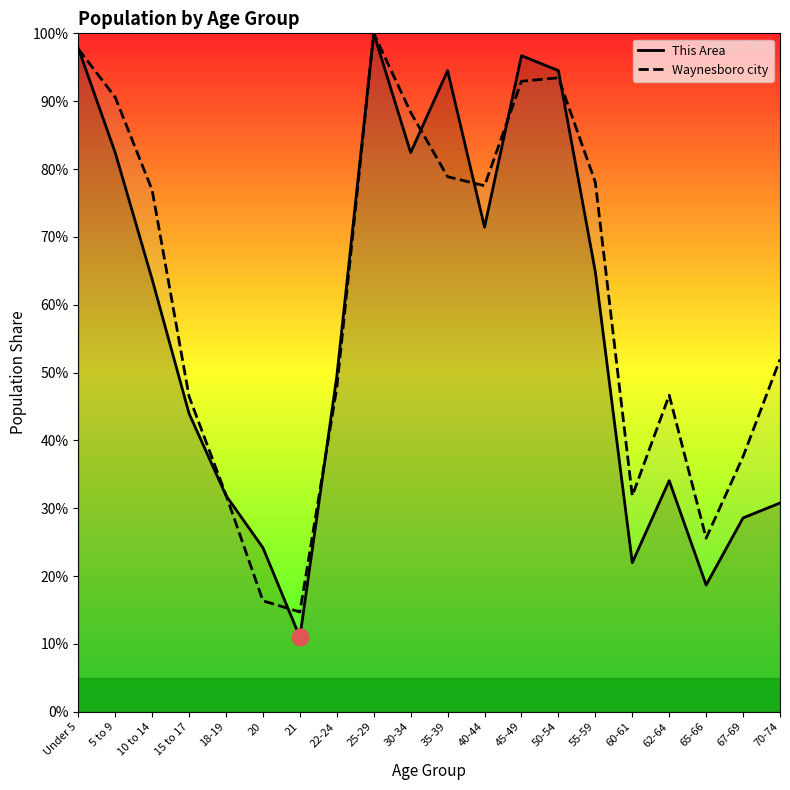

At which label does Waynesboro city first exceed 76?

Under 5